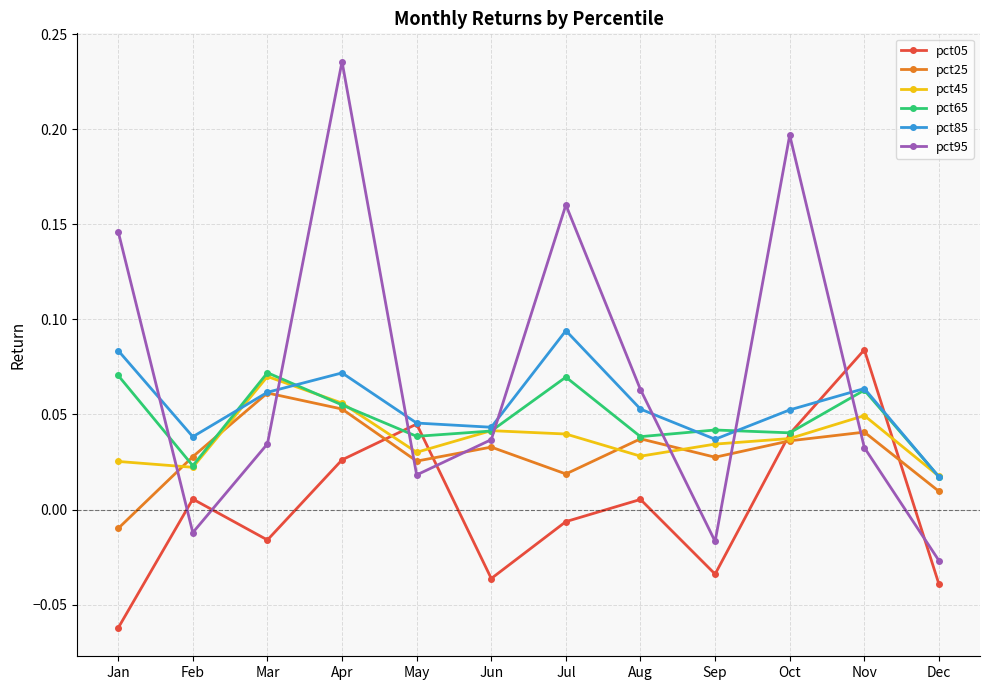

Rank the series at Jan from lowest to highest value.

pct05, pct25, pct45, pct65, pct85, pct95